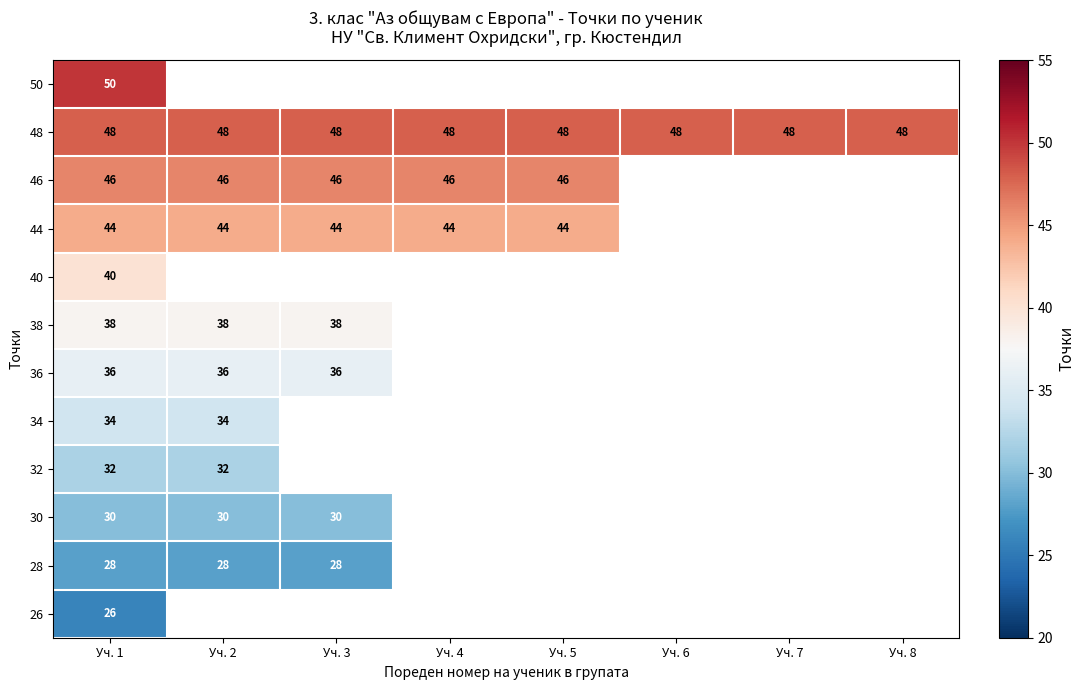

What is the difference between the highest and lowest values at Уч. 1?

24